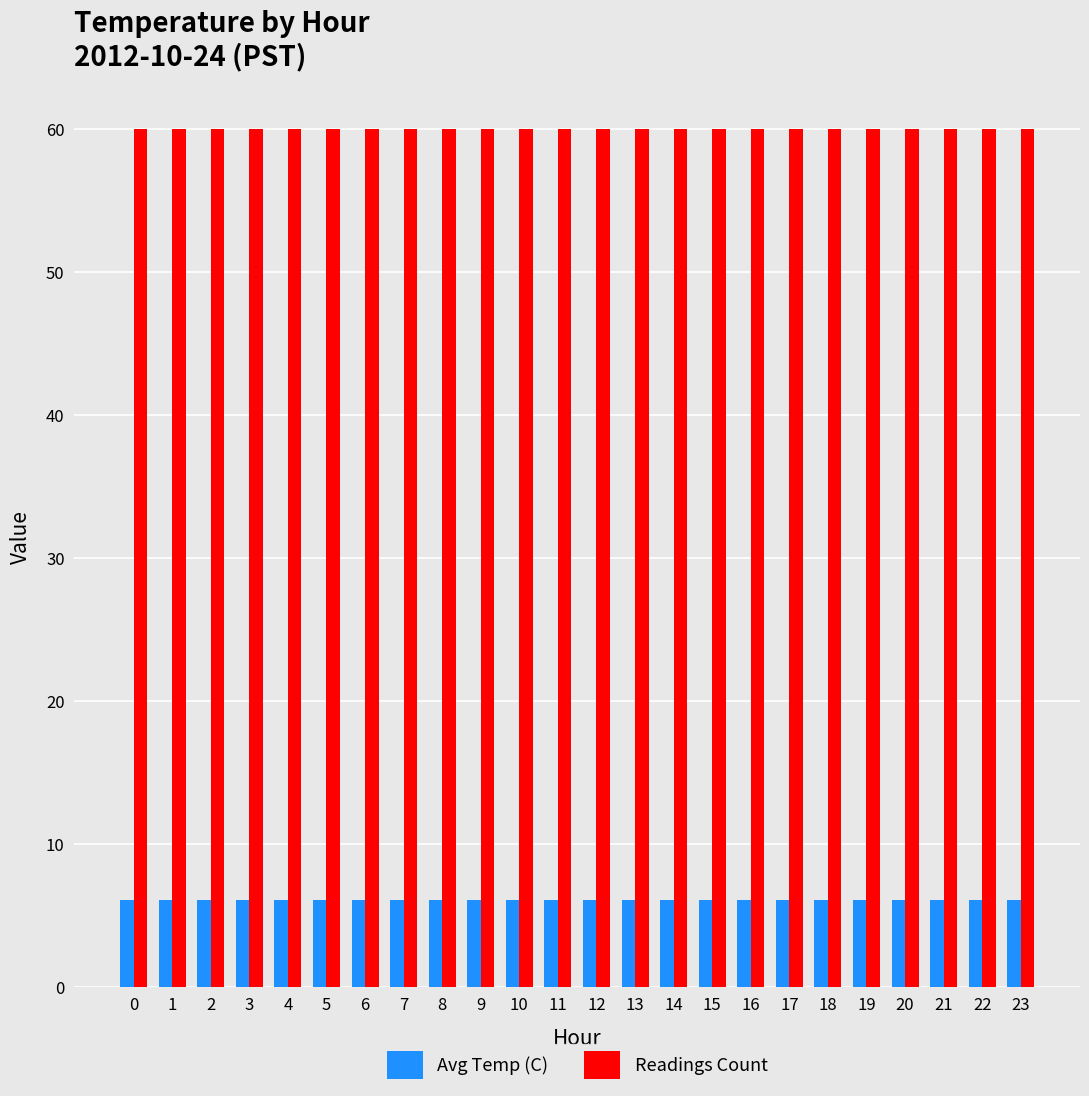

The value of Avg Temp (C) at 4 is 6.1. True or false?

True